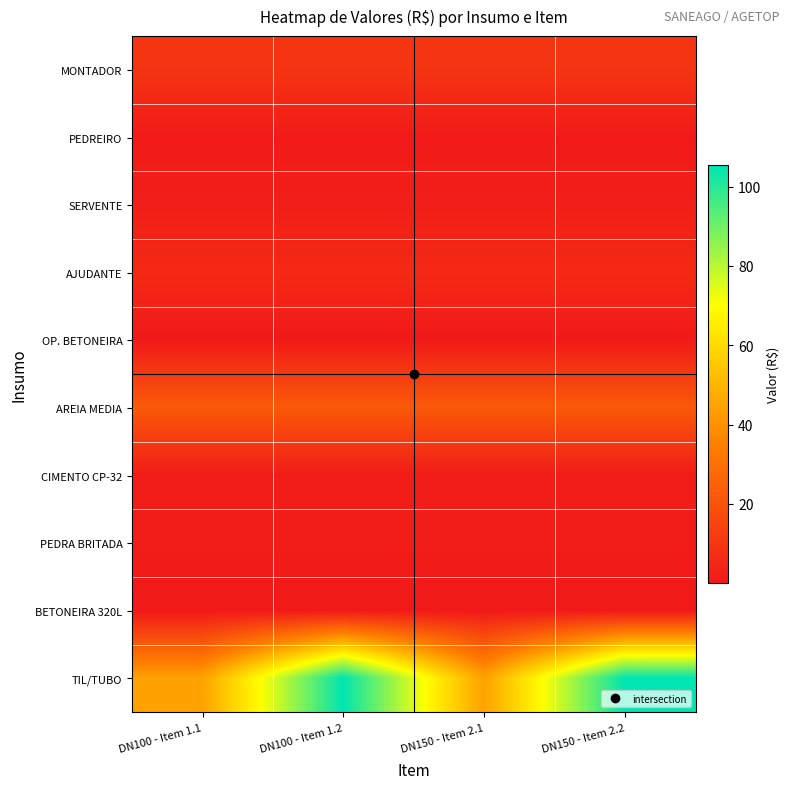

Which series has the widest spread of values?

TIL/TUBO